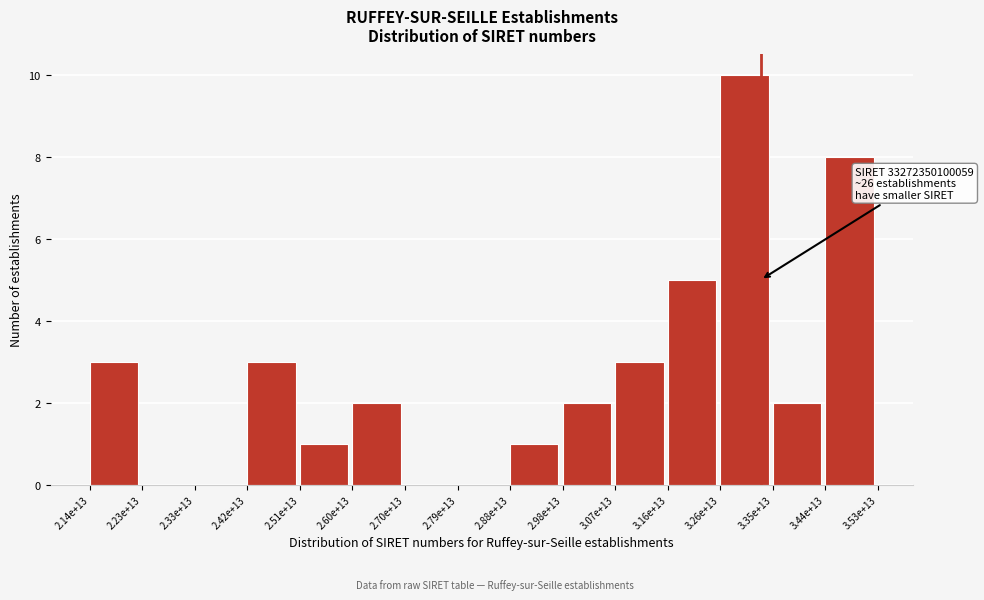

What is the sum of all values?

40